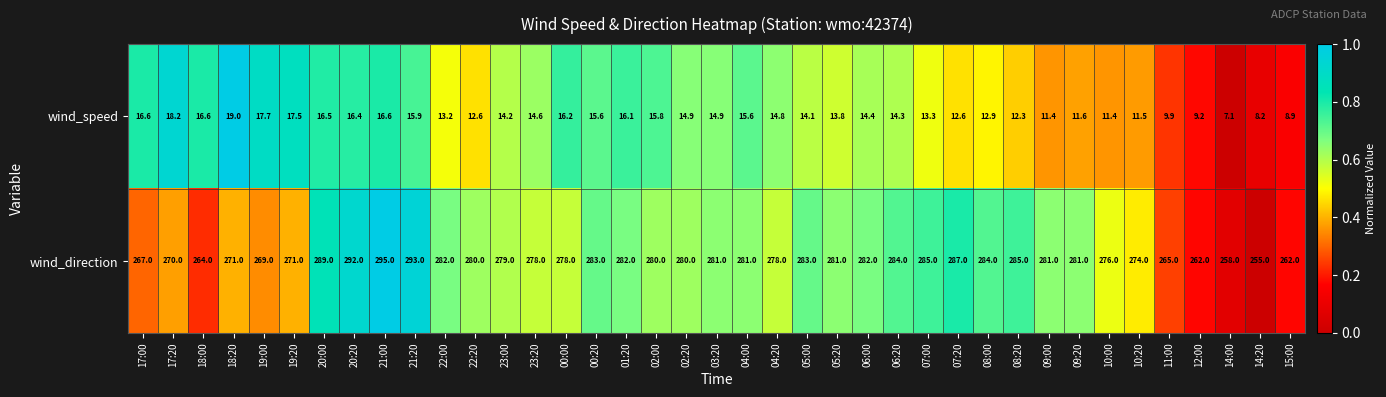

Which series changed the most between 00:00 and 04:20?

wind_speed